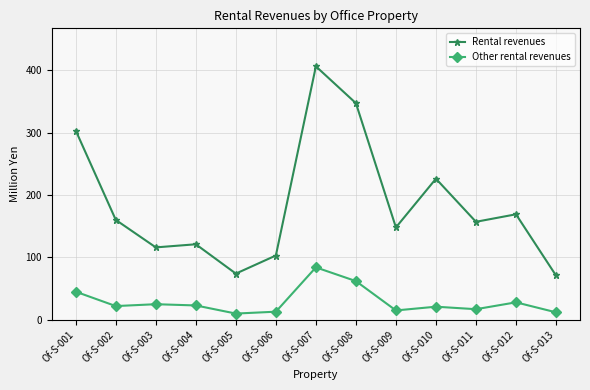

Which series has the widest spread of values?

Rental revenues